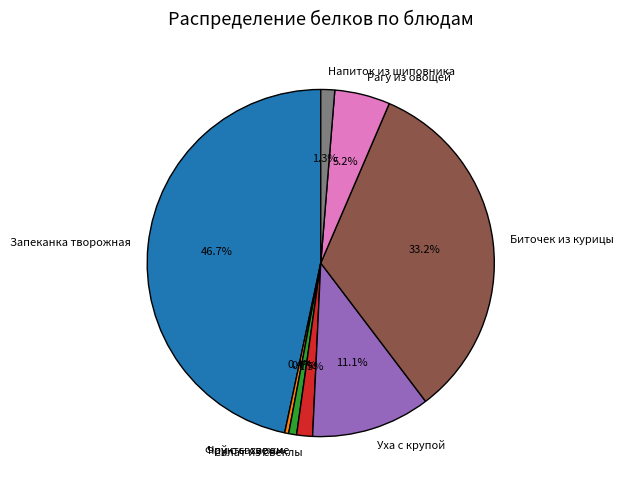

Is there any slice that represents more than half of the pie?

No